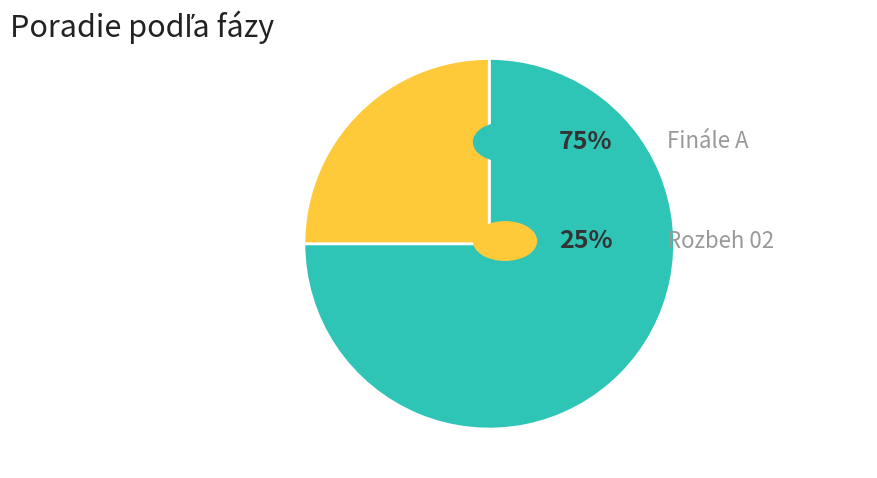

How many slices are in this pie chart?

2